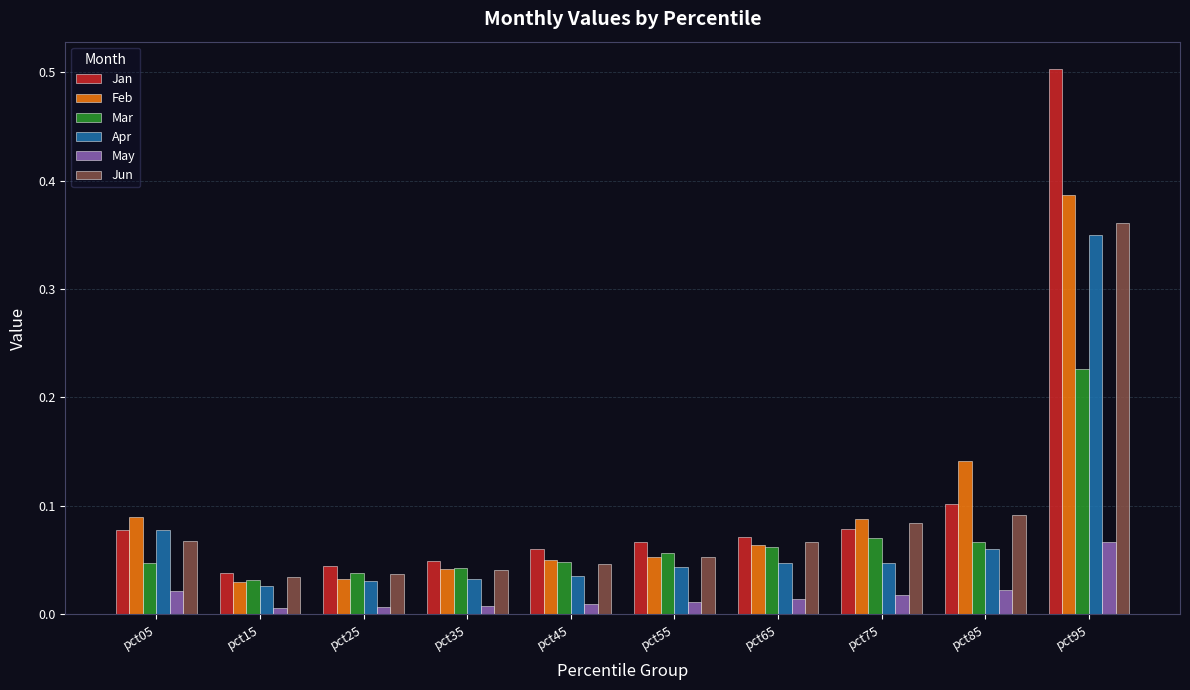

Which series changed the most between pct15 and pct55?

Jan